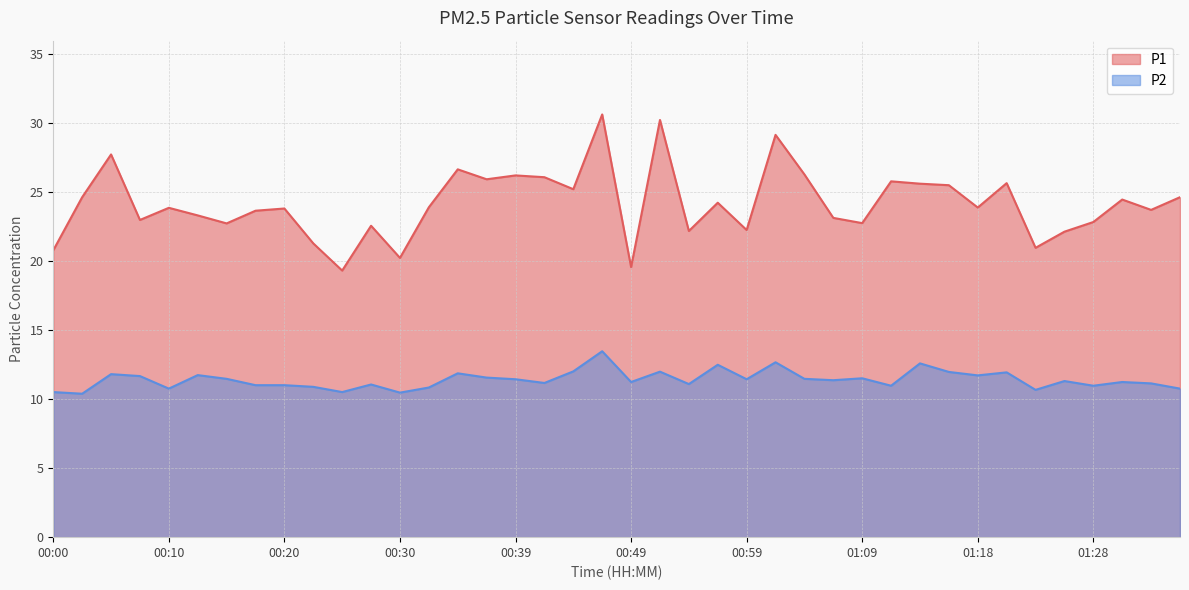

What is the average value of the P2 series?

11.4